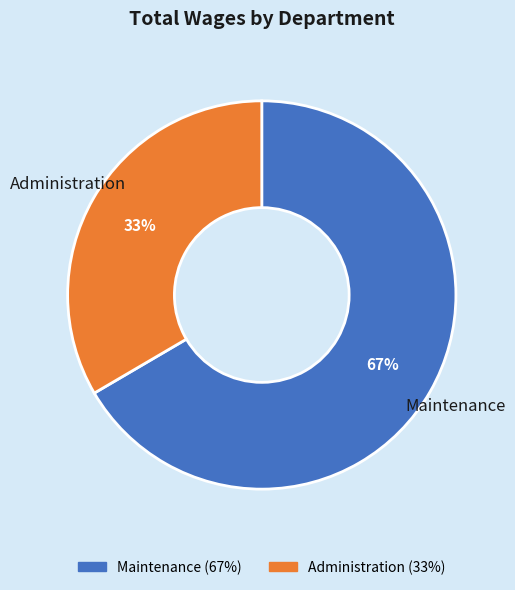

Is there any slice that represents more than half of the pie?

Yes